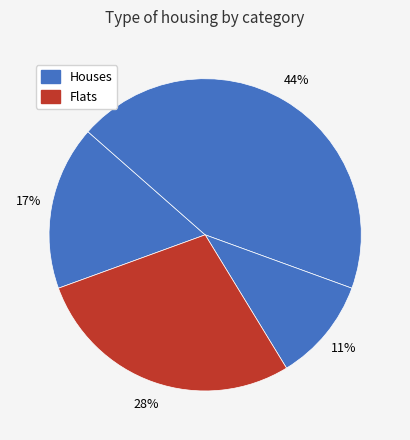

How many slices are in this pie chart?

4